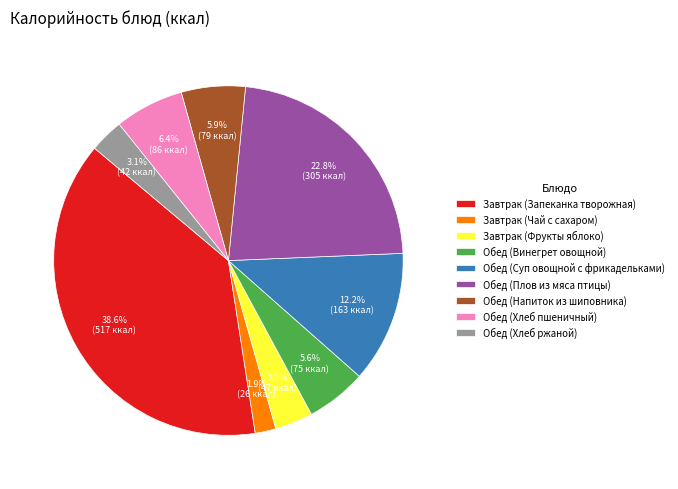

To the nearest percent, what percentage of the pie is Обед (Винегрет овощной)?

6%